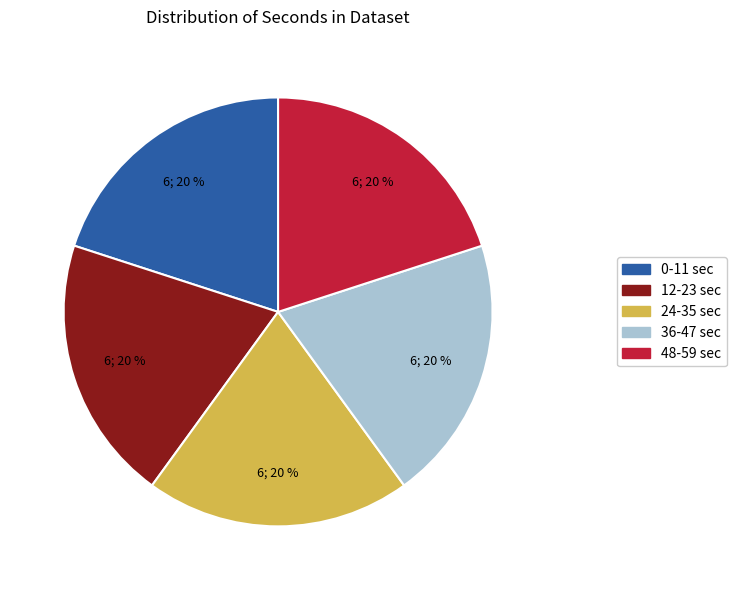

The 24-35 sec slice represents 14% of the pie. True or false?

False